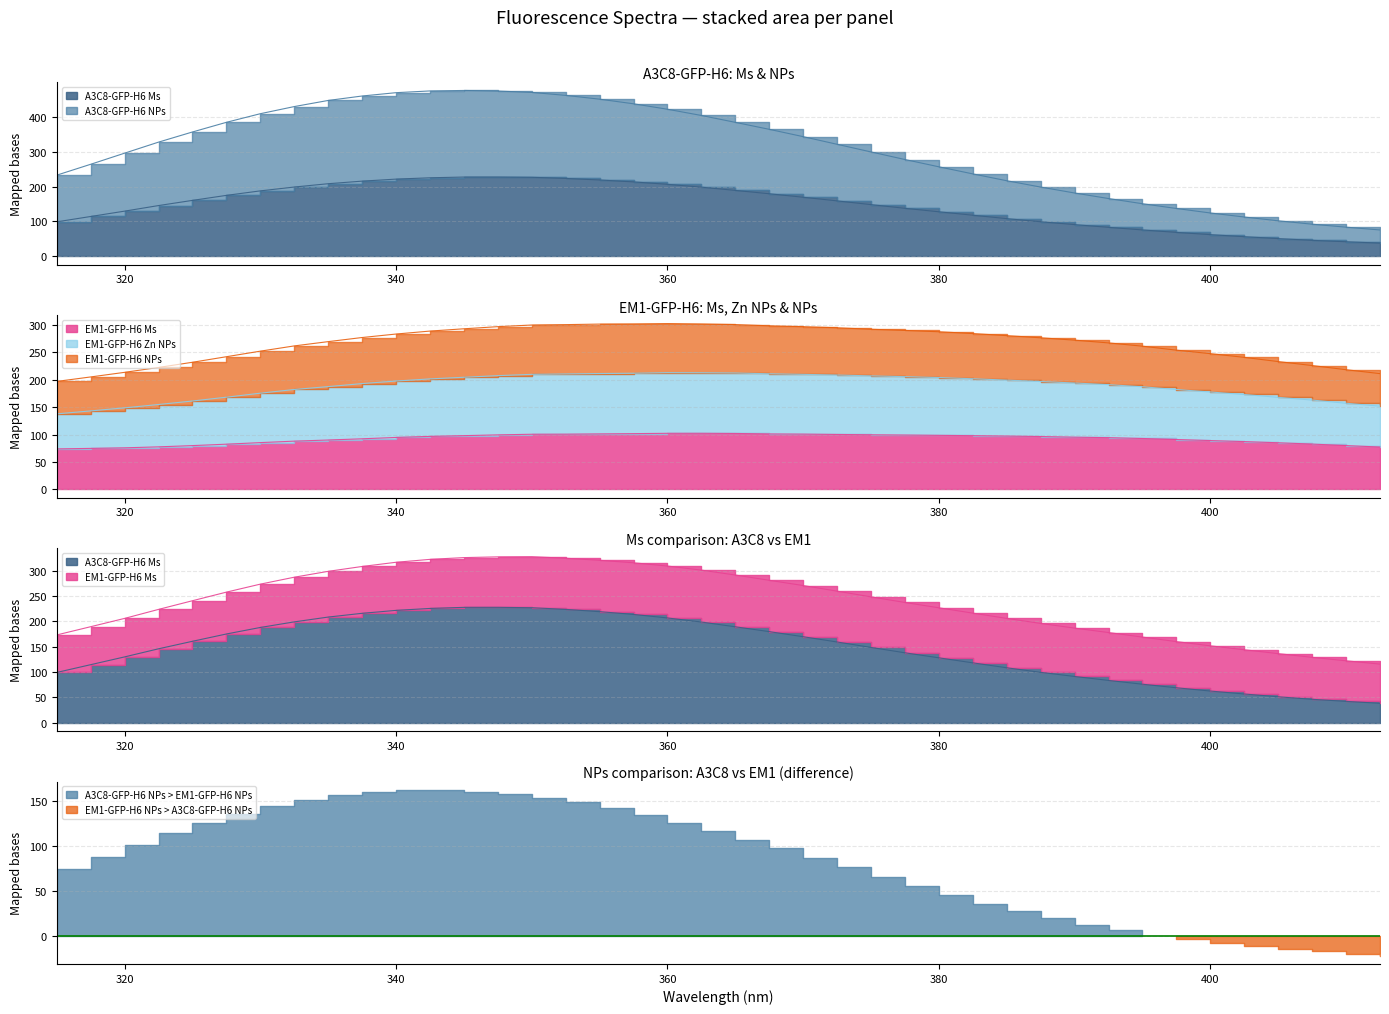

True or false: EM1-GFP-H6 Ms has a value of 139.1 at 395.

False